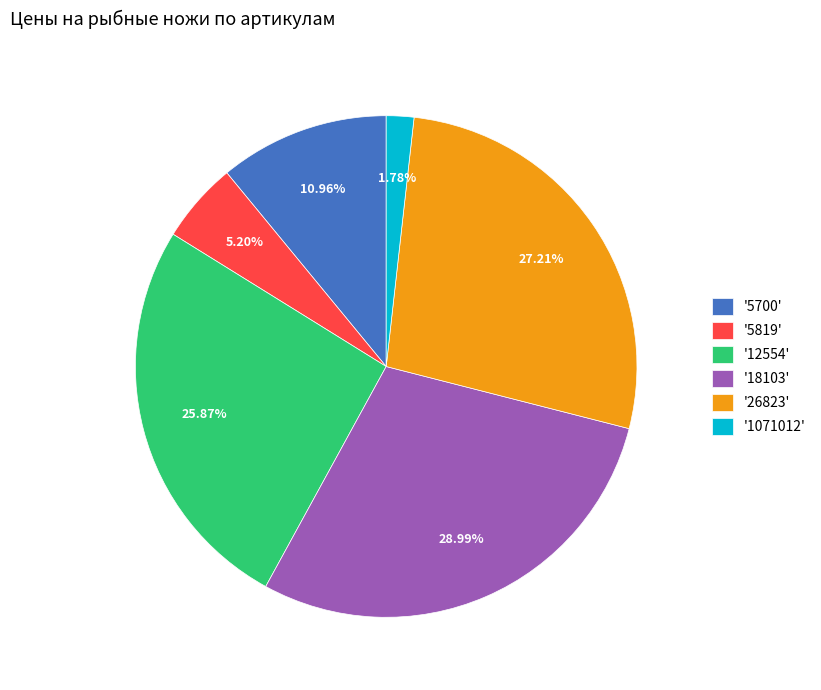

What is the smallest slice in the pie chart?

'1071012'